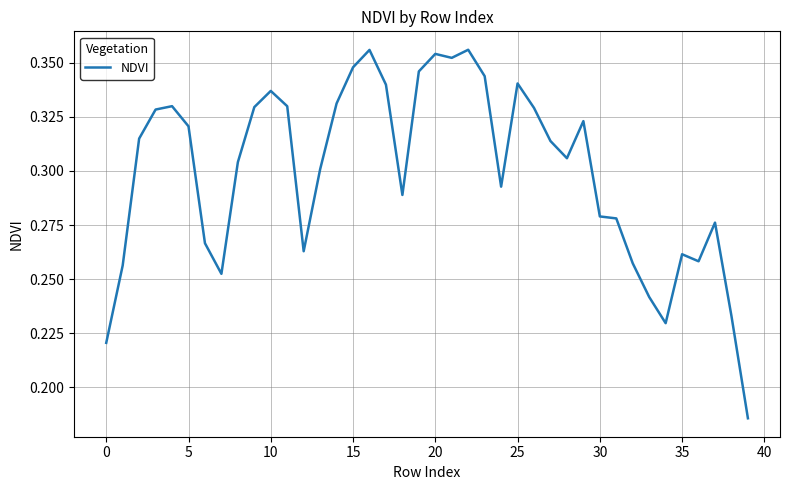

Which has a higher value, 0 or 35?

35